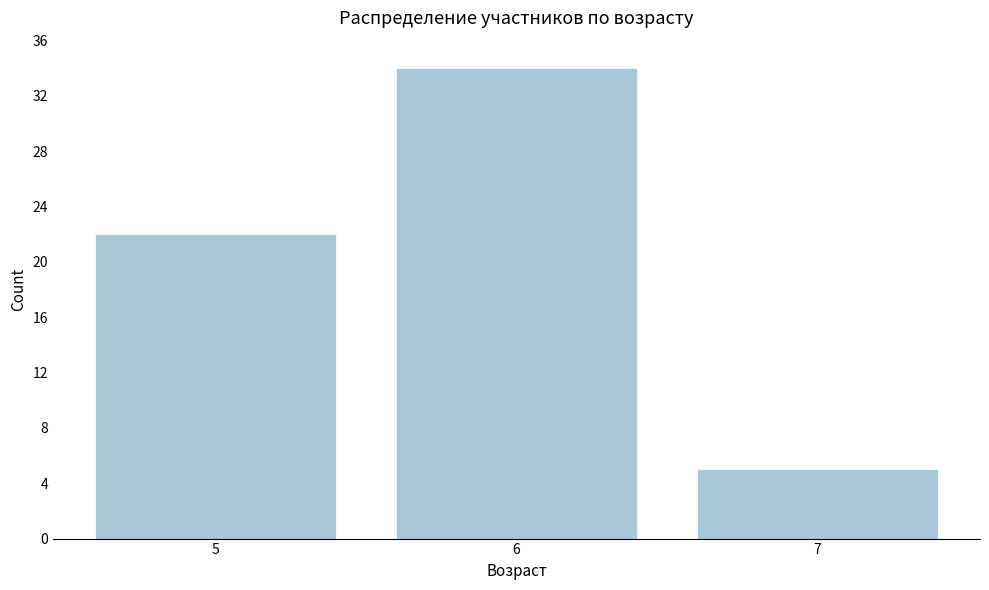

Reading right to left, extract all data points from this chart.

7=5	6=34	5=22